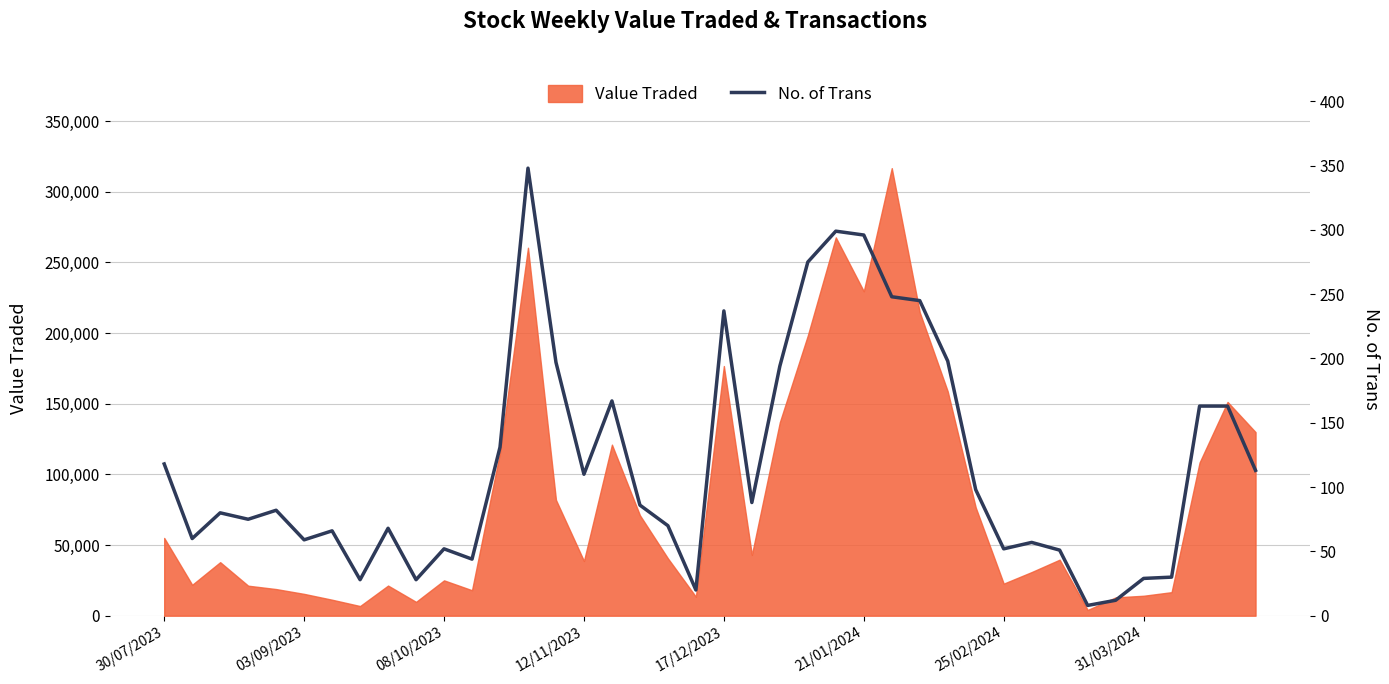

Which has a higher value, 24 or 37?

24